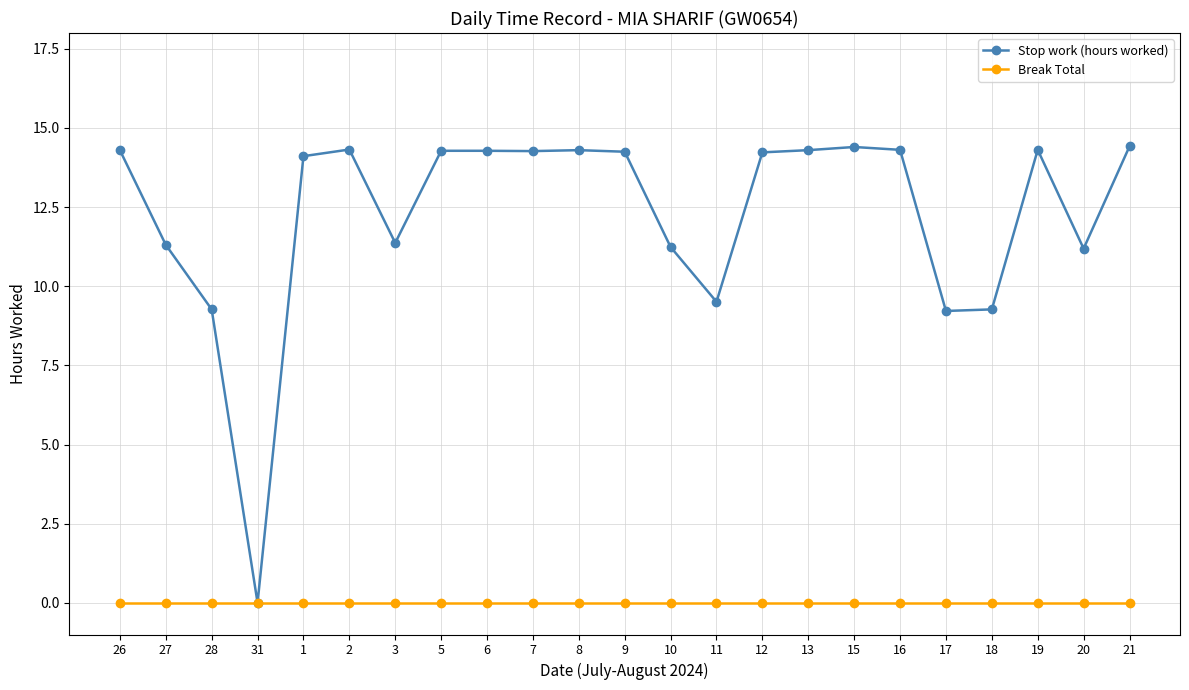

Is the value of Stop work (hours worked) at 7 greater than the value of Break Total at 13?

Yes